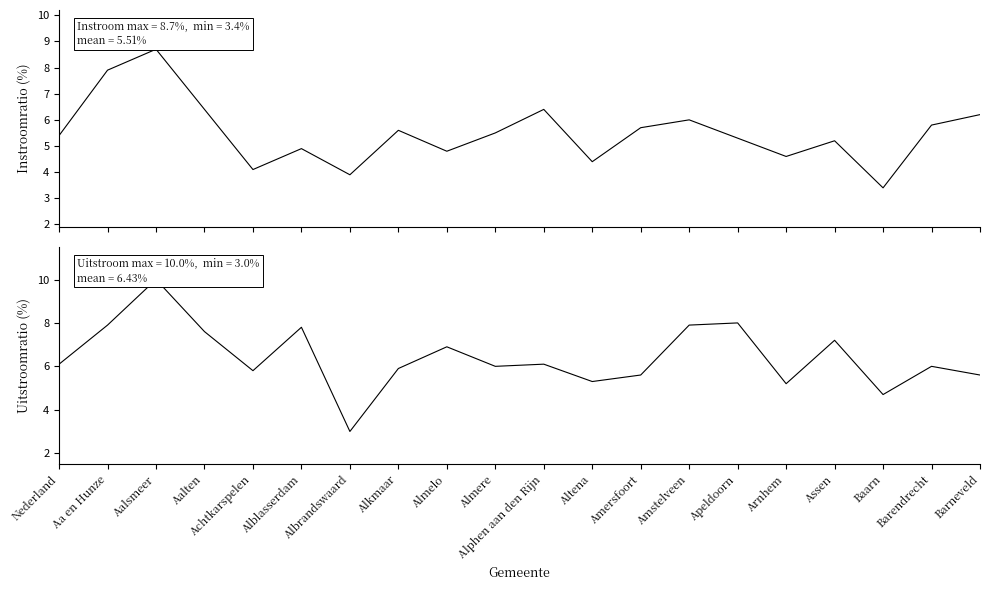

What is the value of the Uitstroomratio point at the 17th from the left?

7.2